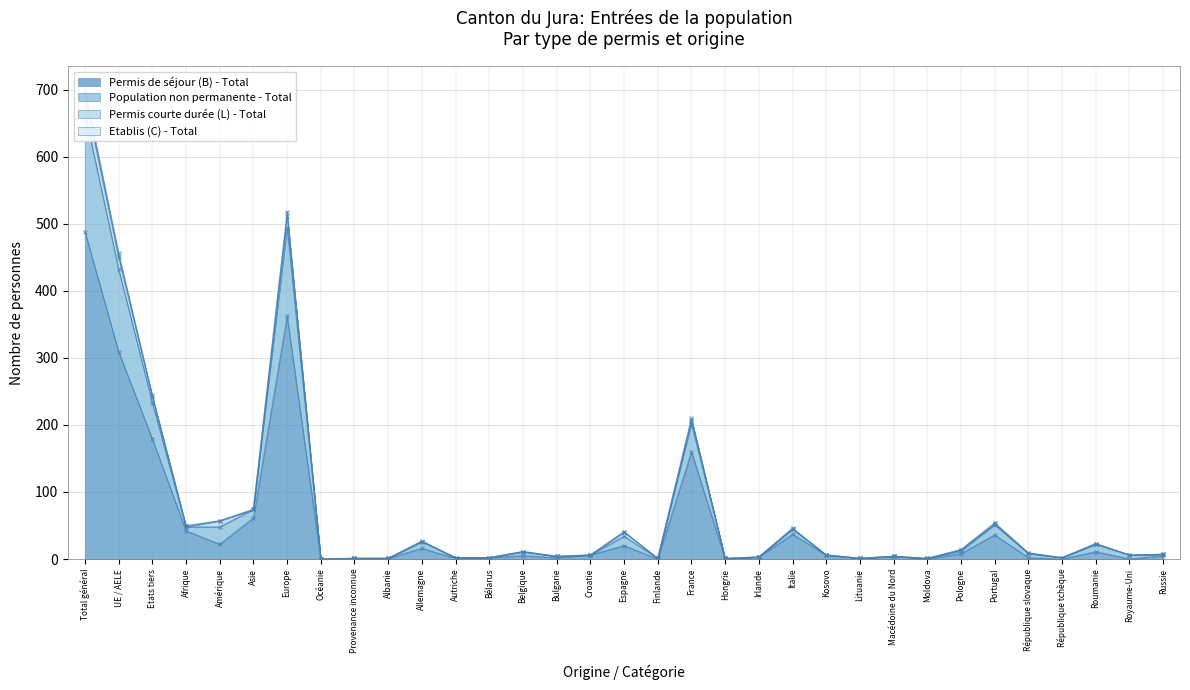

At which category is the sum across all series the highest?

Total général